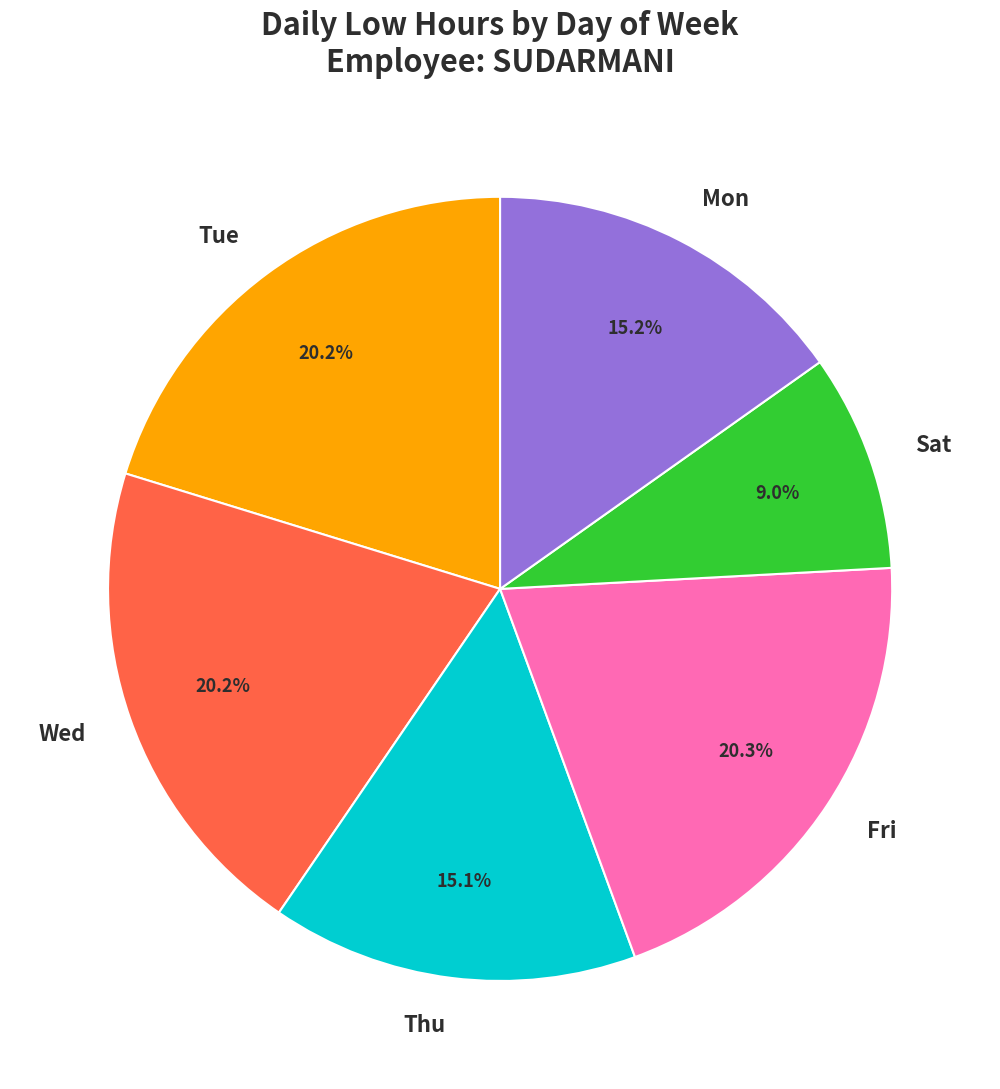

How many slices are in this pie chart?

6